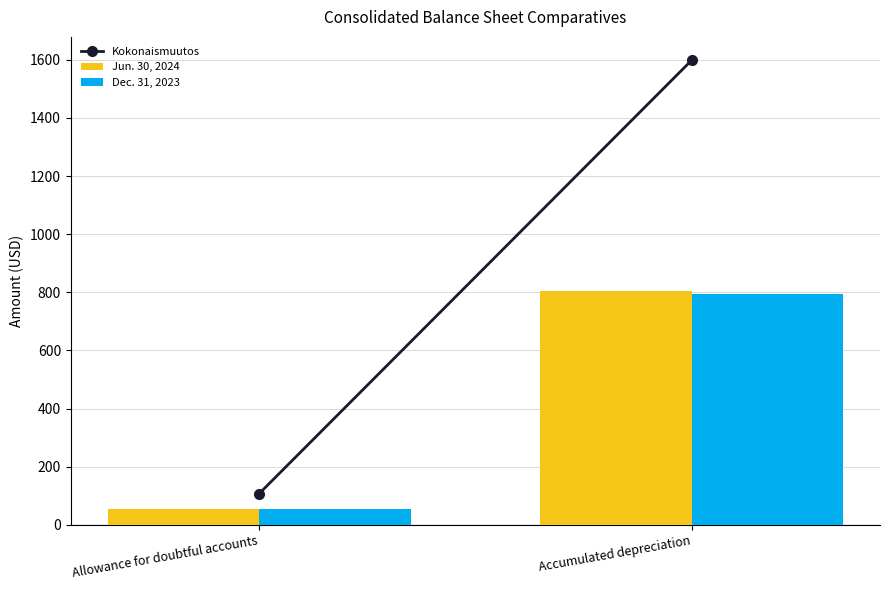

Which category has the highest value in the Dec. 31, 2023 series?

Accumulated depreciation